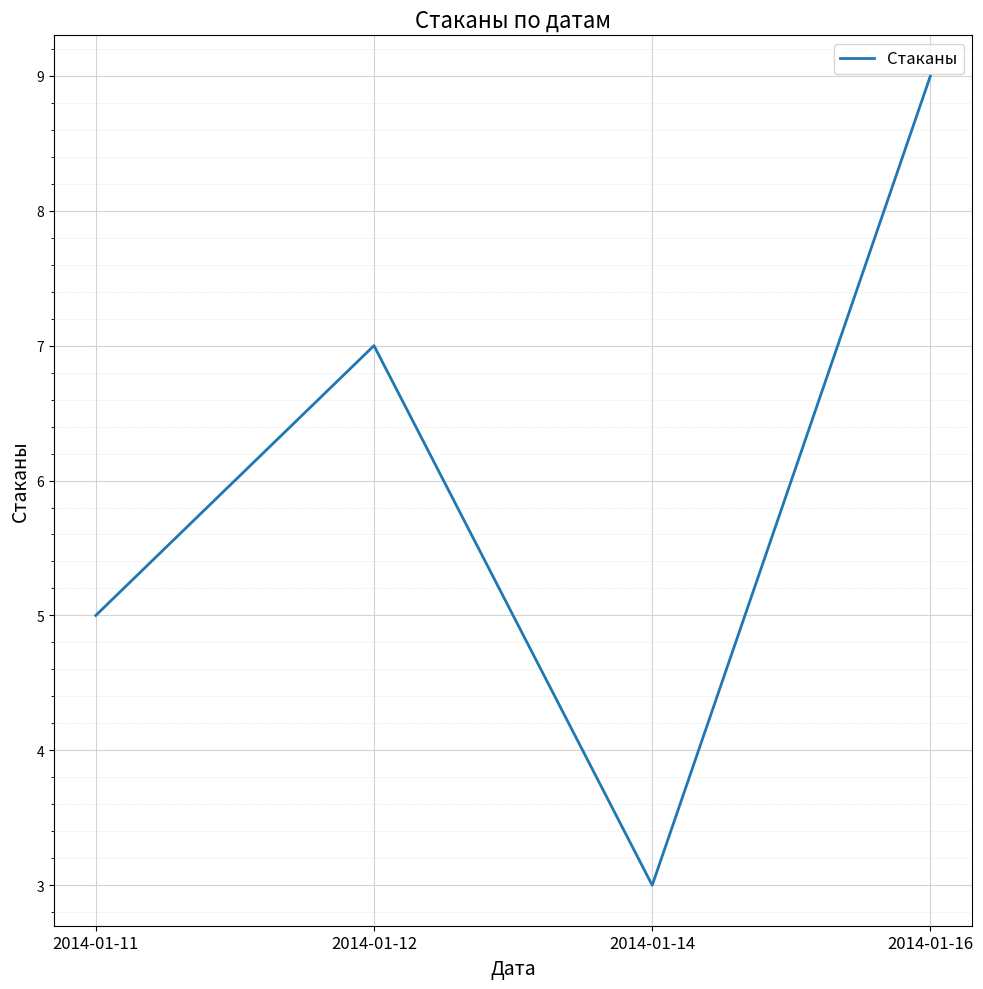

List the labels in order of value, smallest first.

2014-01-14, 2014-01-11, 2014-01-12, 2014-01-16